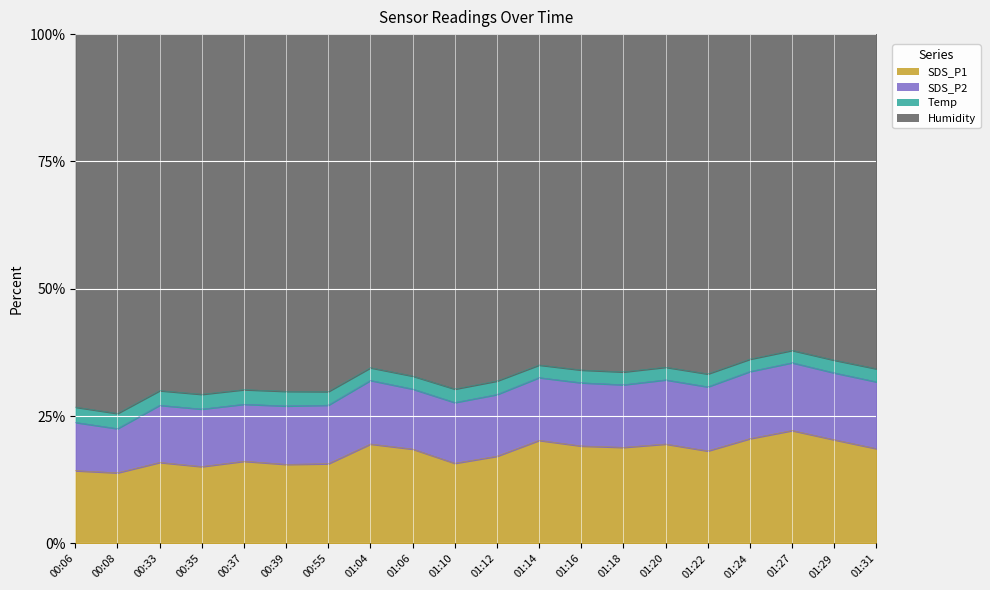

True or false: Humidity and SDS_P2 intersect in this chart.

False